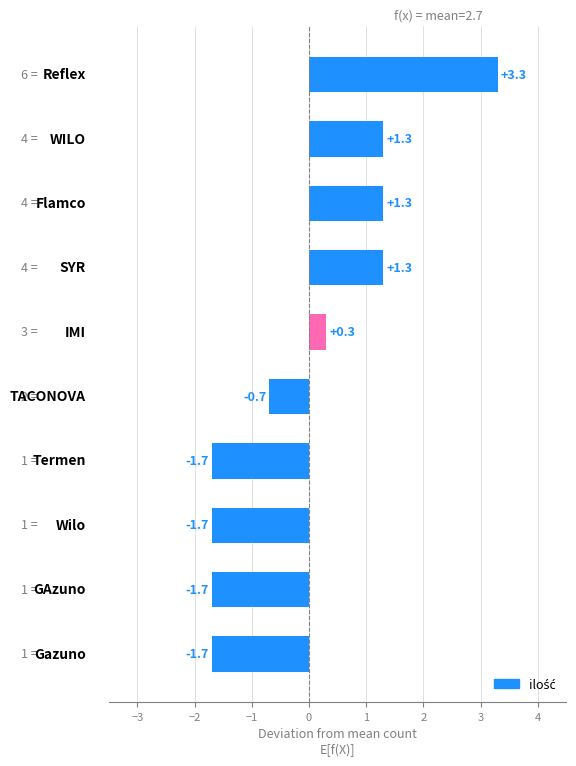

What is the greatest value displayed?

3.3